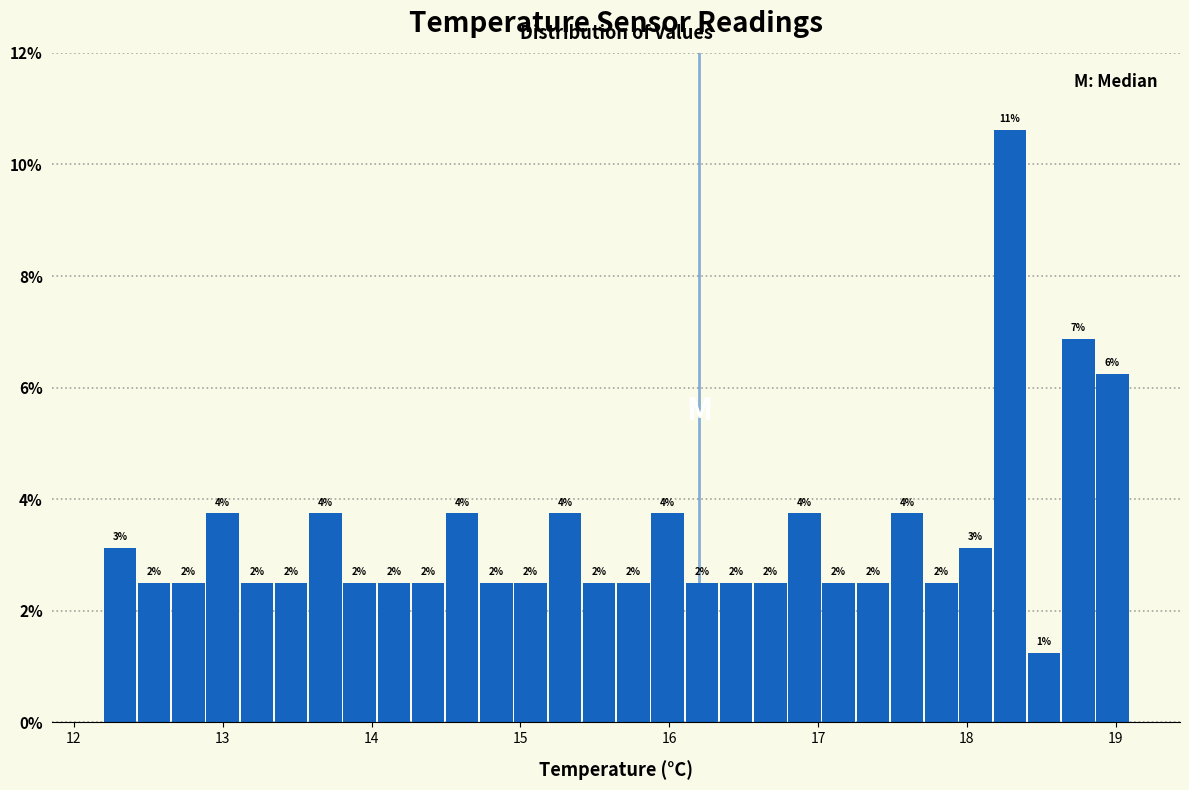

Read against the x-axis, roughly where is the centre of the tallest bar?

18.3